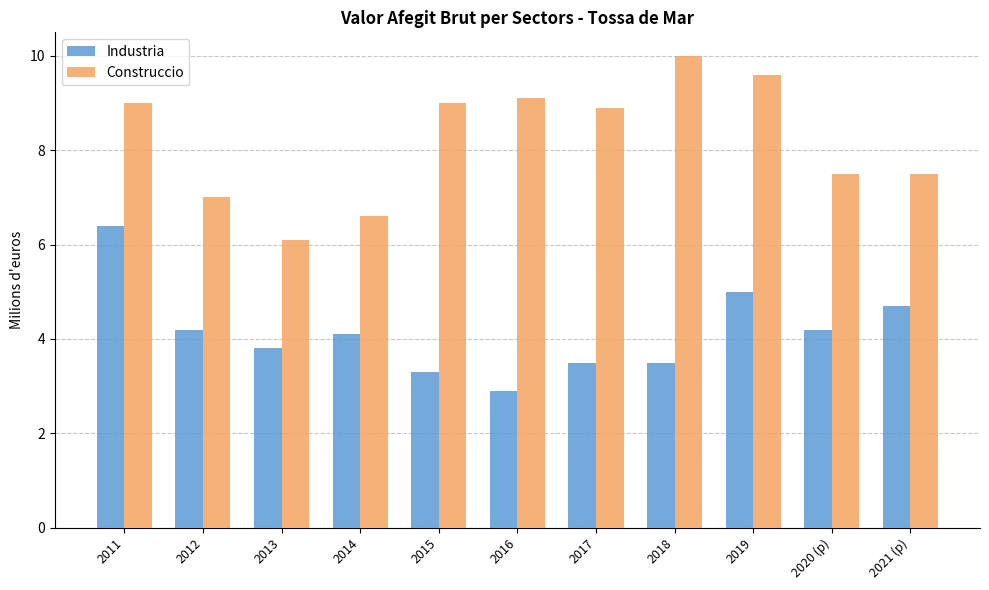

List the series in order of their overall mean, highest first.

Construccio, Industria